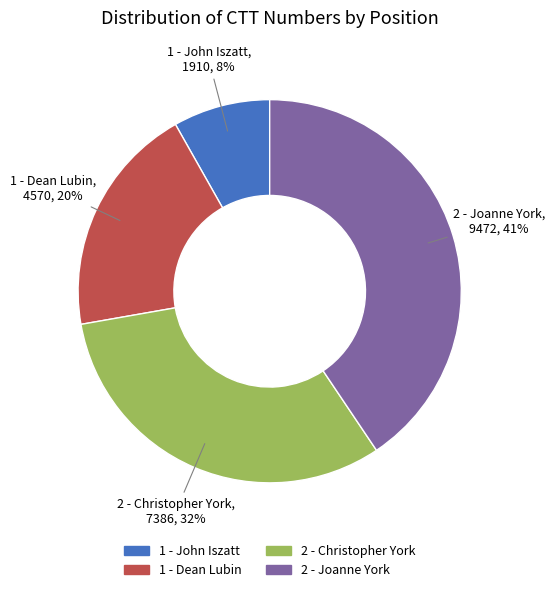

How many slices are in this pie chart?

4